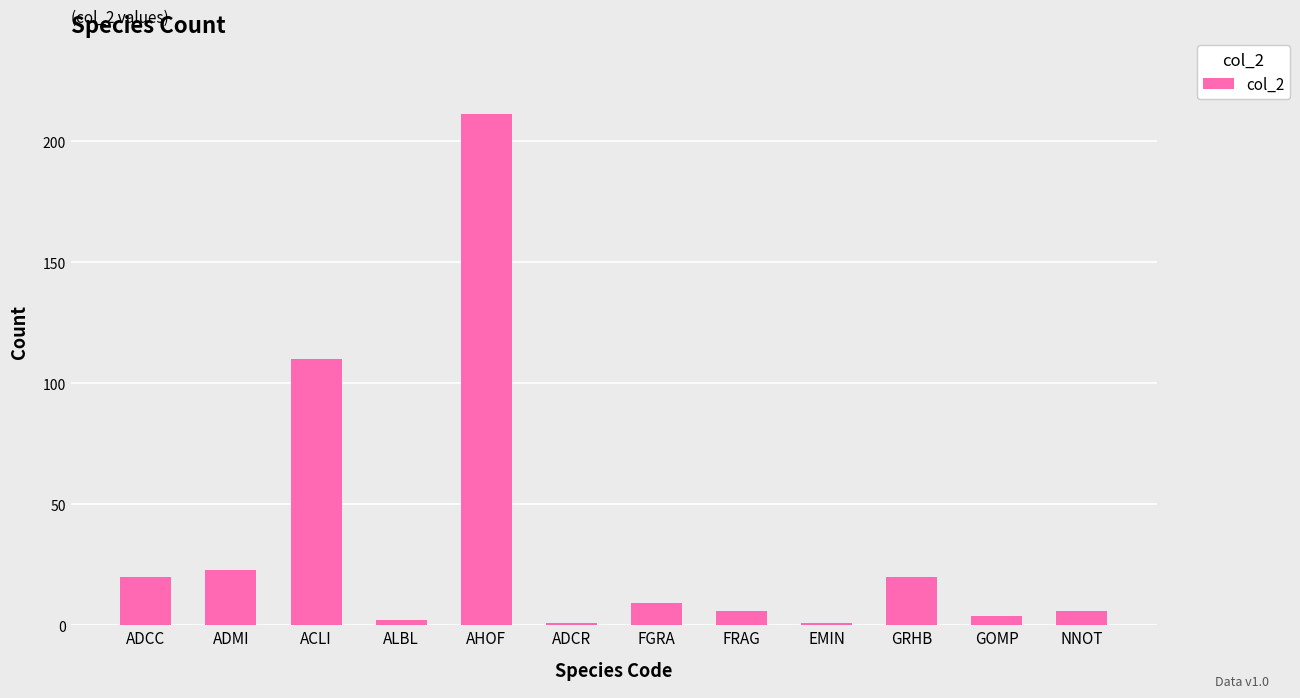

What is the smallest value displayed?

1